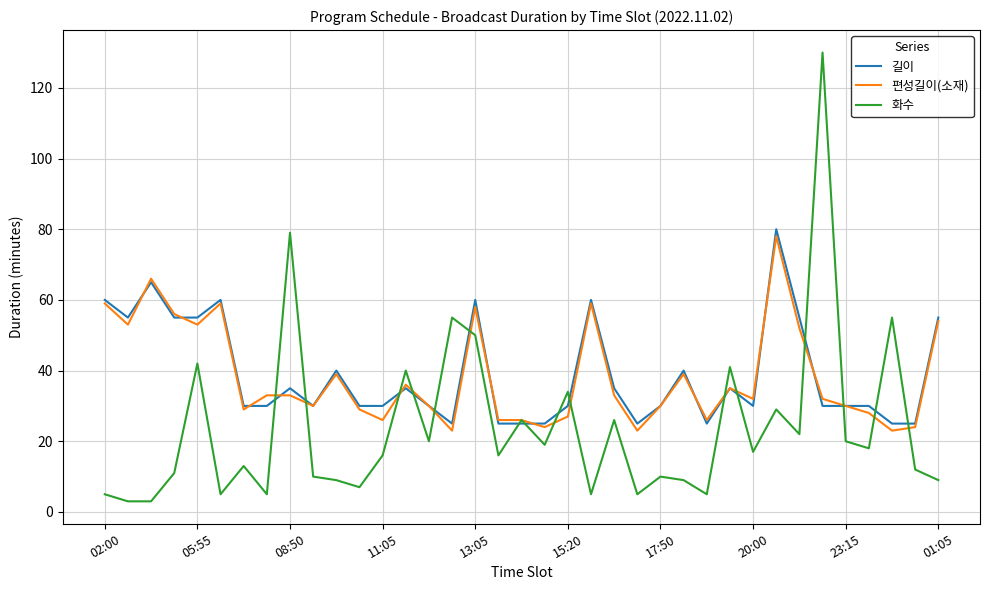

Which series has the largest range (max minus min)?

화수